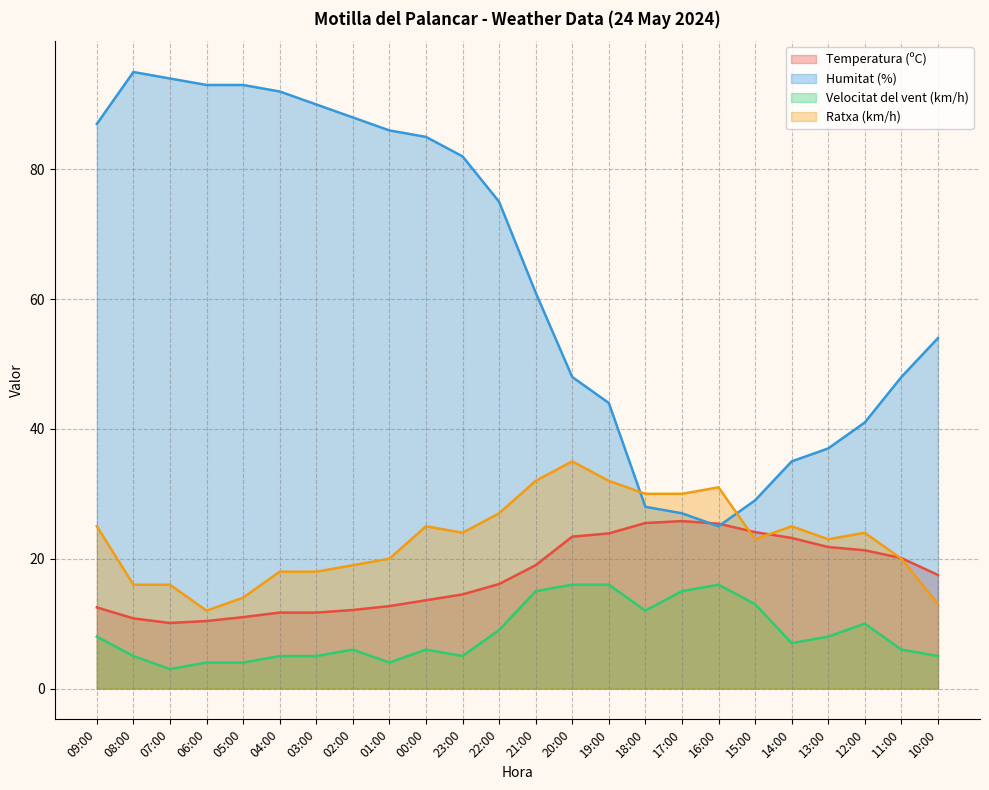

At how many categories does at least one series exceed 3?

24